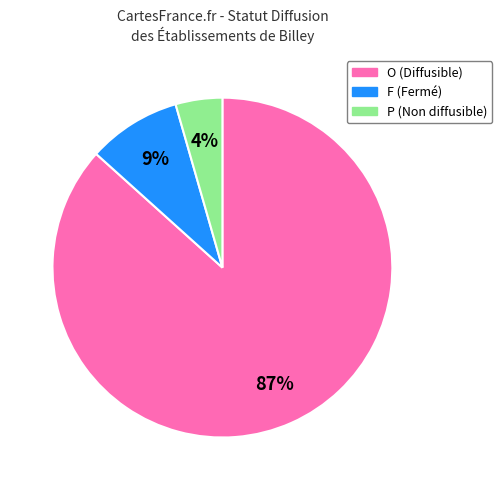

Does O account for over 50% of the chart?

Yes